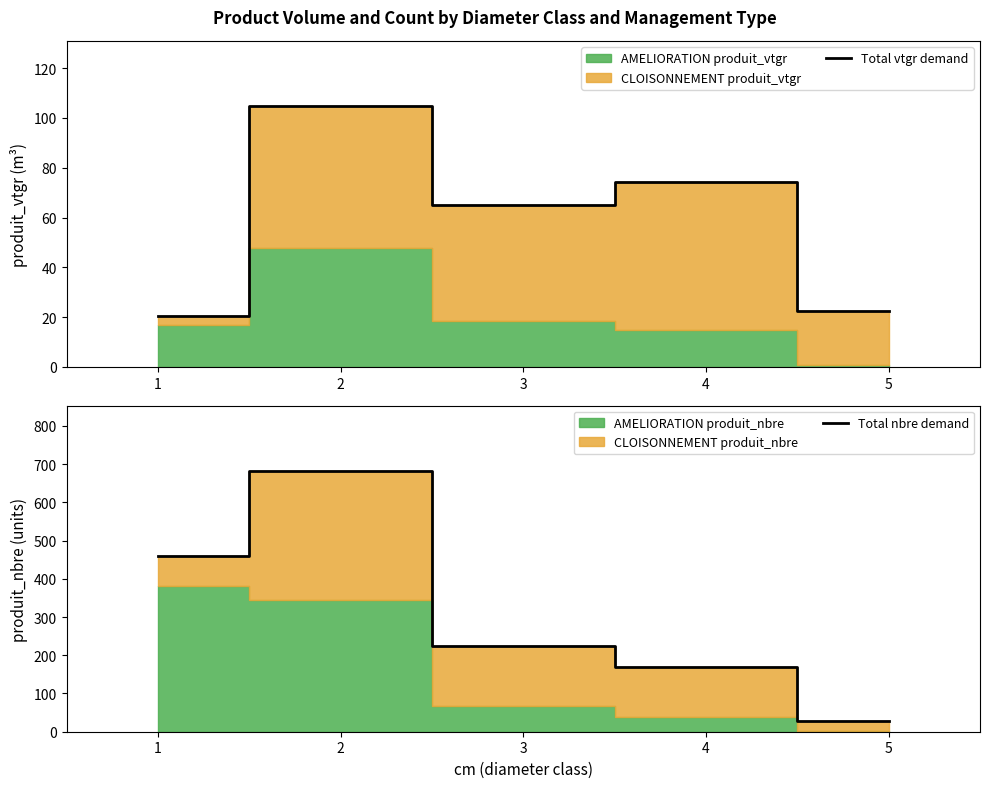

Rank the categories by Total vtgr demand value from highest to lowest.

2, 4, 3, 5, 1